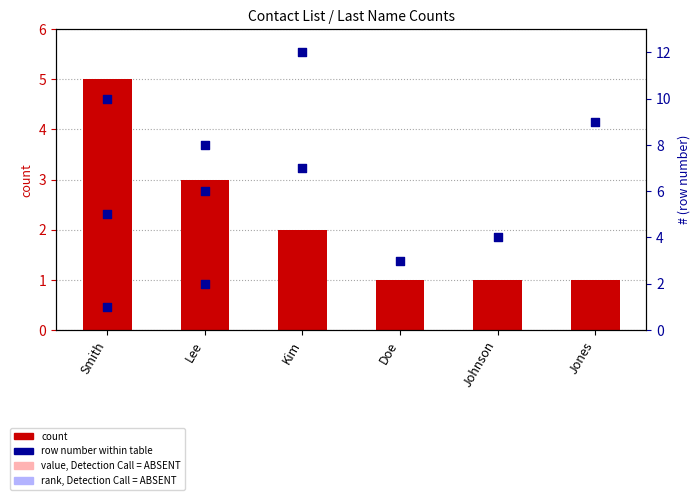

What is the change in value from Lee to Johnson?

-2